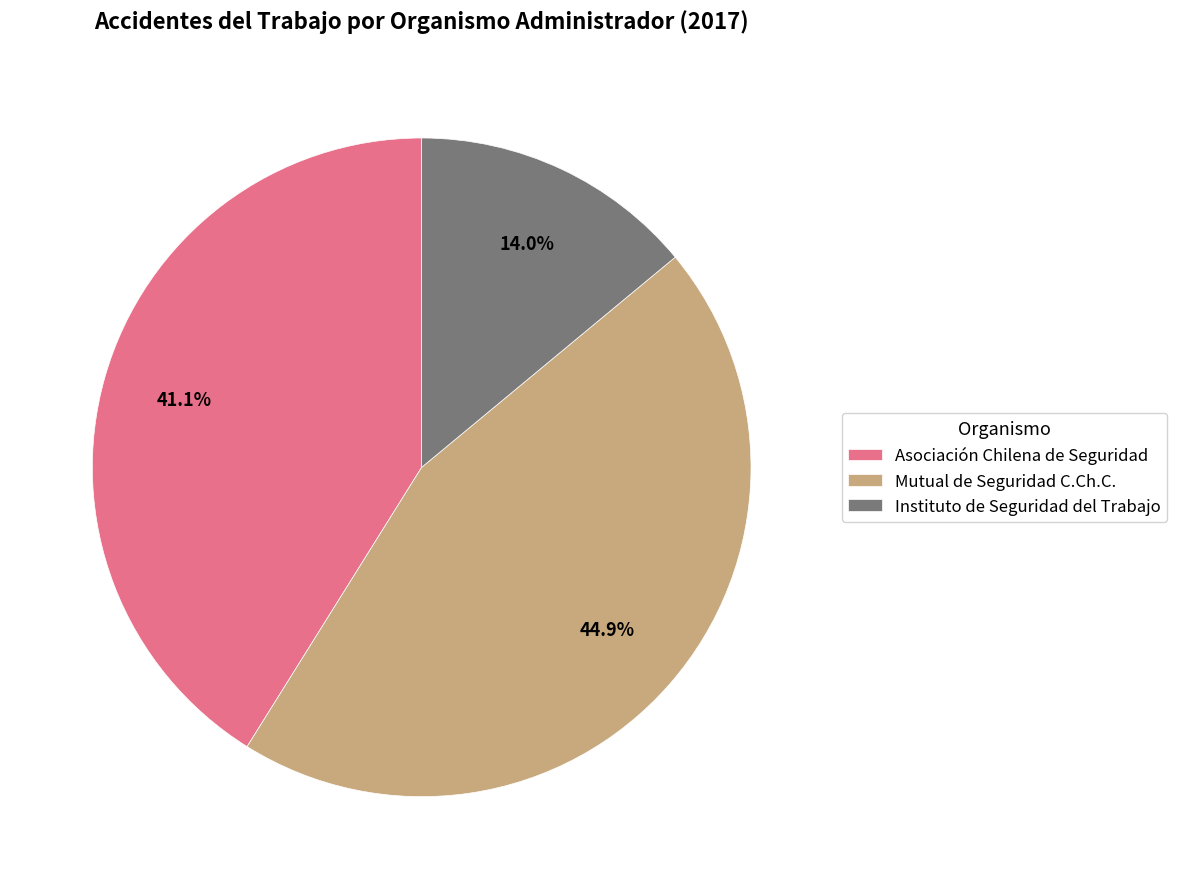

How many slices are in this pie chart?

3